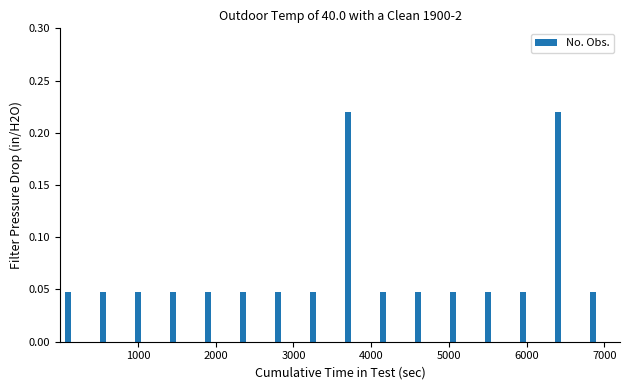

Count the No. Obs. values in the range 0 to 1.

16